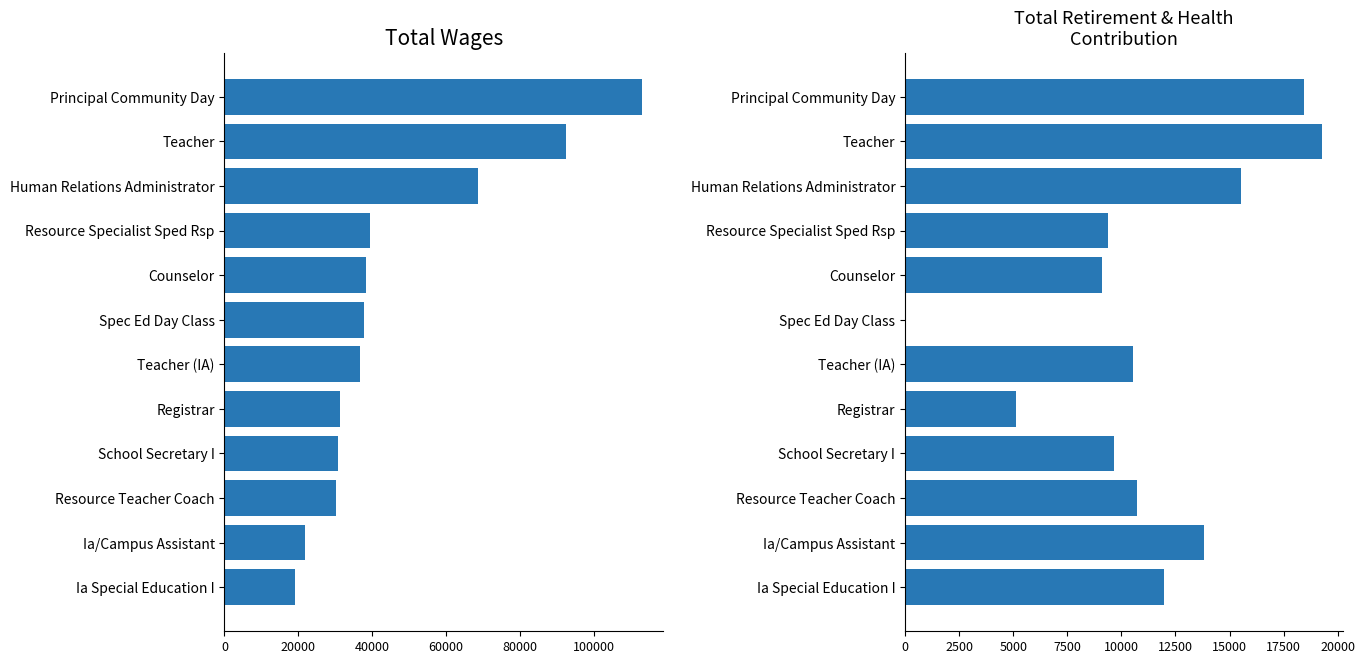

True or false: Total Wages has a value of 121712 at Human Relations Administrator.

False